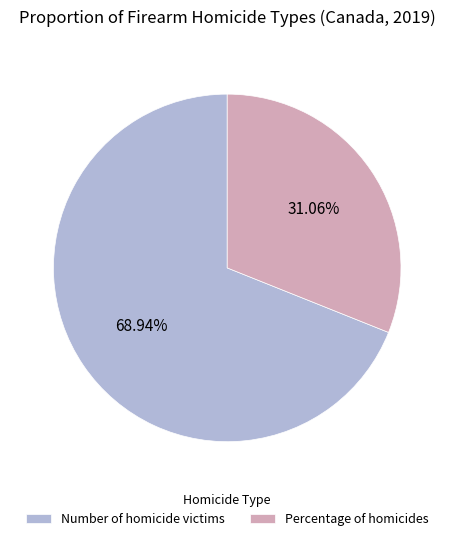

How many slices are in this pie chart?

2